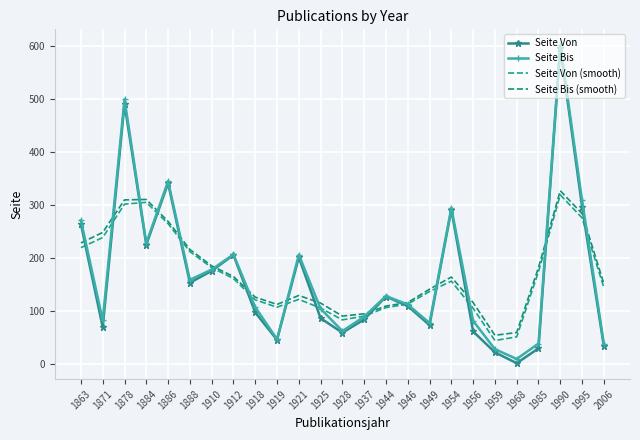

Where is Seite Von (smooth) nearest to the value 181?

1910